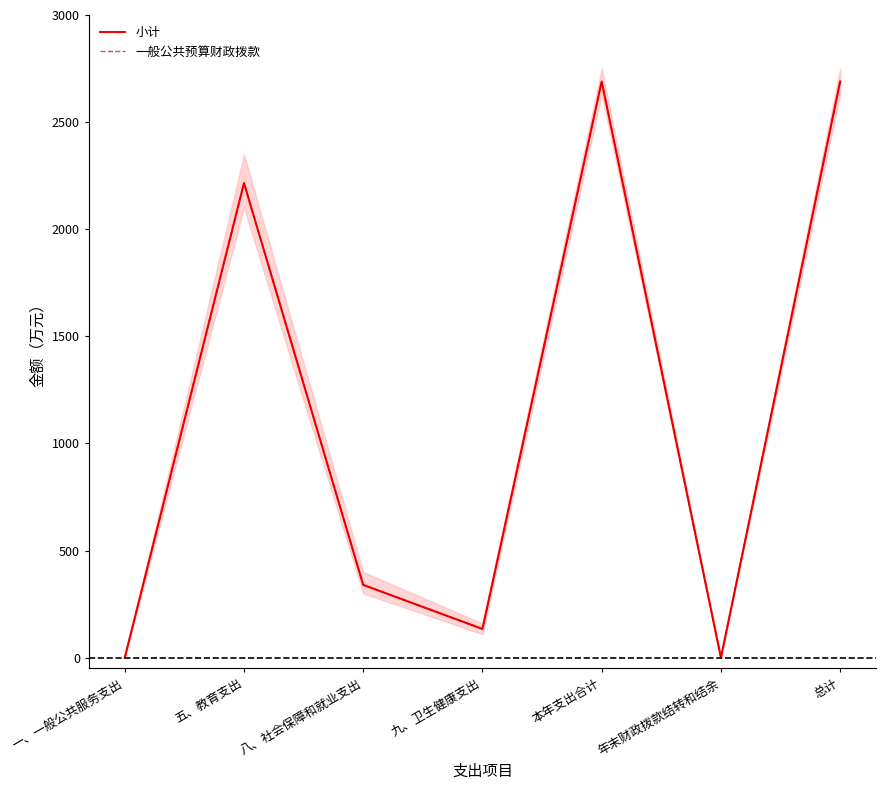

What is the label of the 1st point from the right?

总计